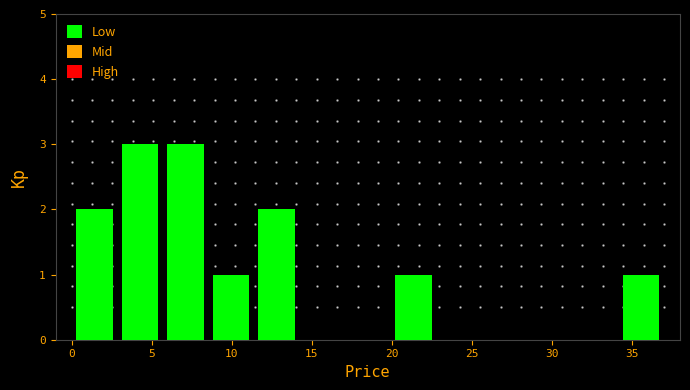

Reading left to right, list every bar in this chart as the range it spans on the x-axis followed by its height. Neither the bar edges nor the heights are printed on the chart, so give them approximately, as read against the axes.

0.0 to 3.0: 2
3.0 to 5.5: 3
5.5 to 8.5: 3
8.5 to 11.5: 1
11.5 to 14.0: 2
14.0 to 17.0: 0
17.0 to 20.0: 0
20.0 to 23.0: 1
23.0 to 25.5: 0
25.5 to 28.5: 0
28.5 to 31.5: 0
31.5 to 34.0: 0
34.0 to 37.0: 1